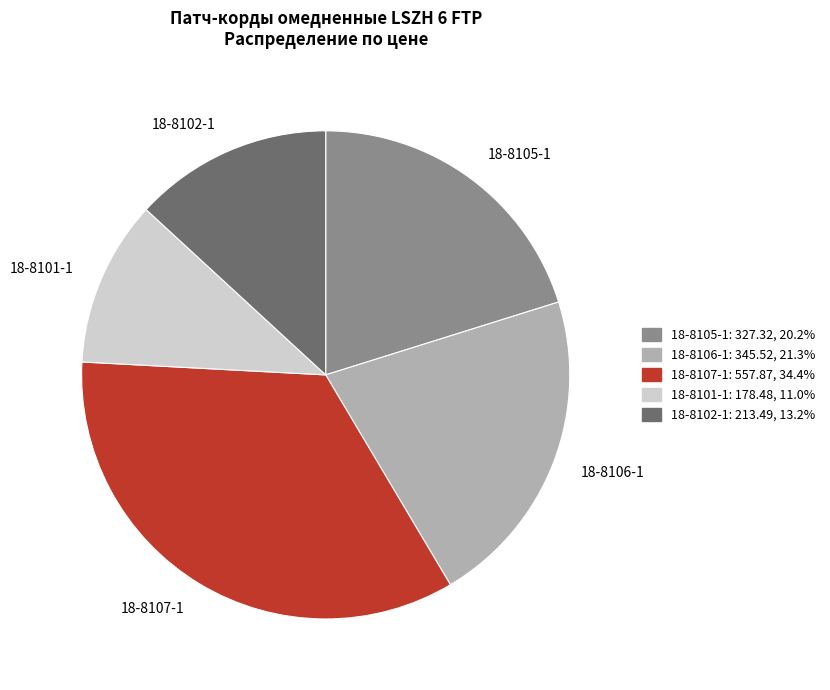

Which slice is the smallest?

18-8101-1